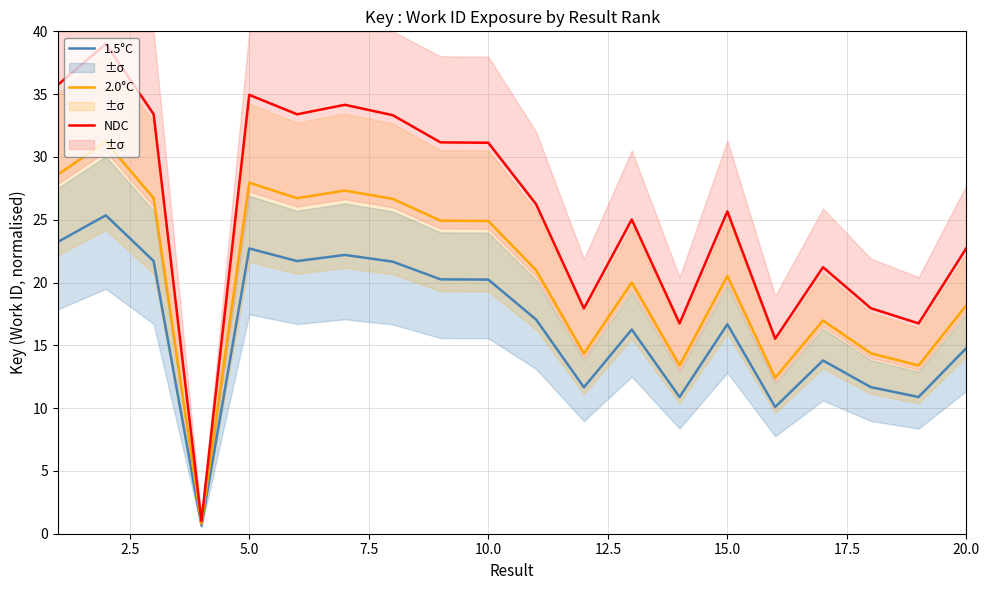

Which series has the largest range (max minus min)?

NDC